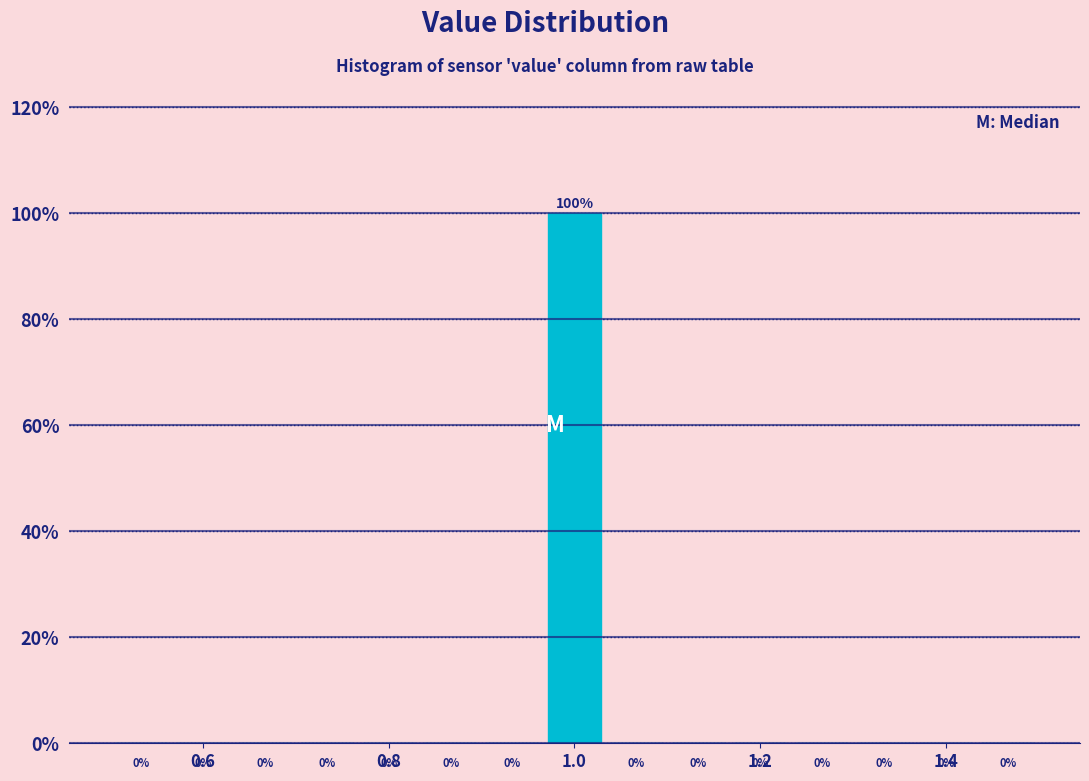

Read against the x-axis, roughly where is the centre of the tallest bar?

1.00